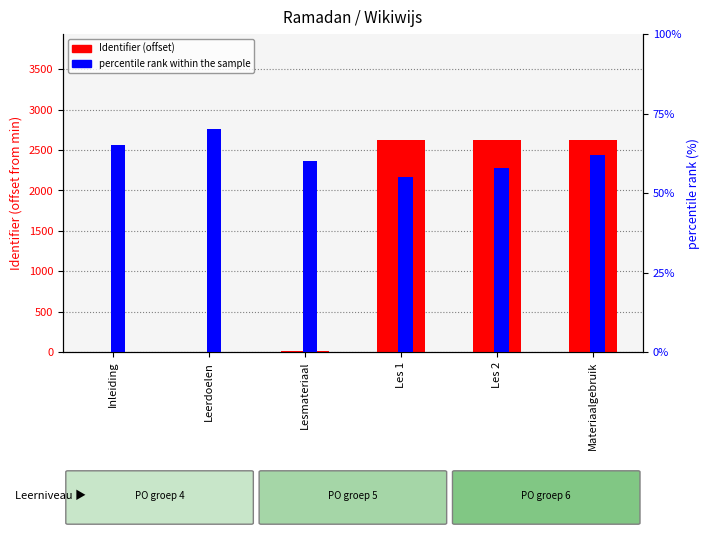

At which label does percentile rank within the sample first exceed 62?

Inleiding